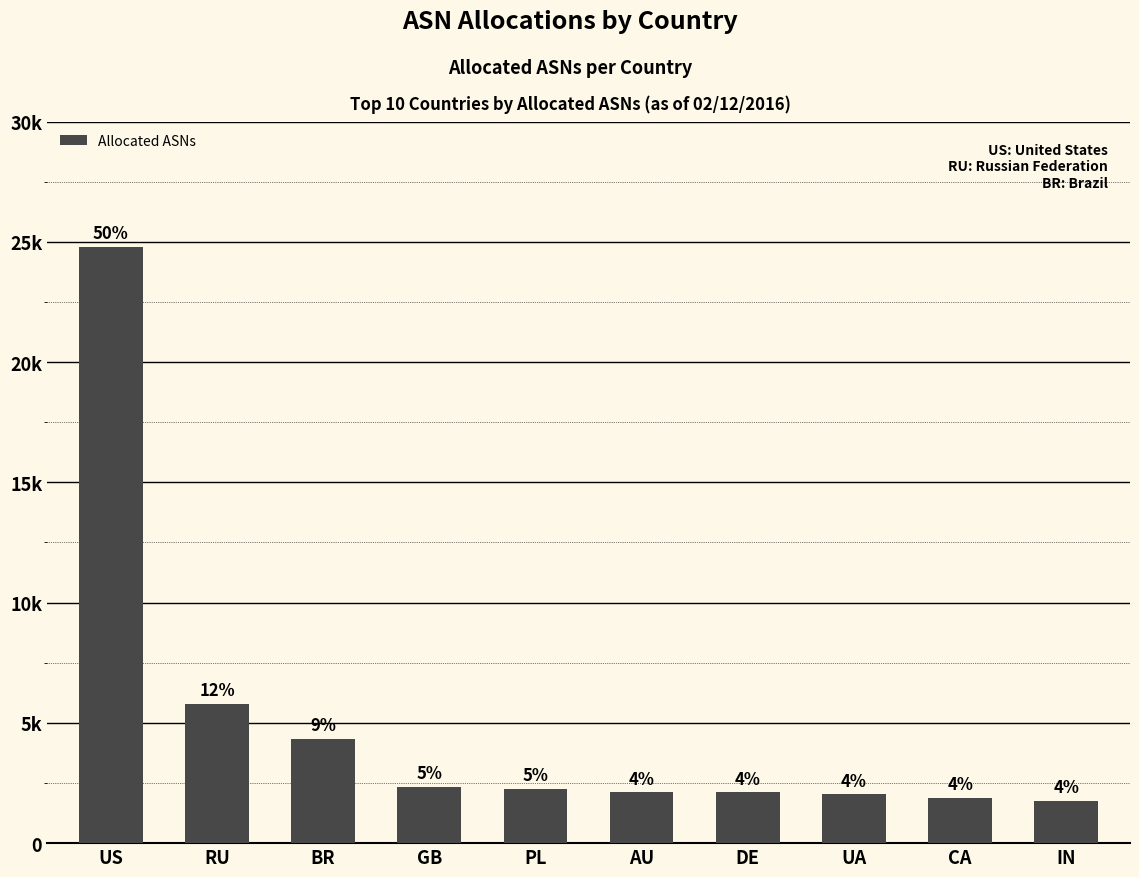

What is the approximate value at US, to the nearest 50?

24800